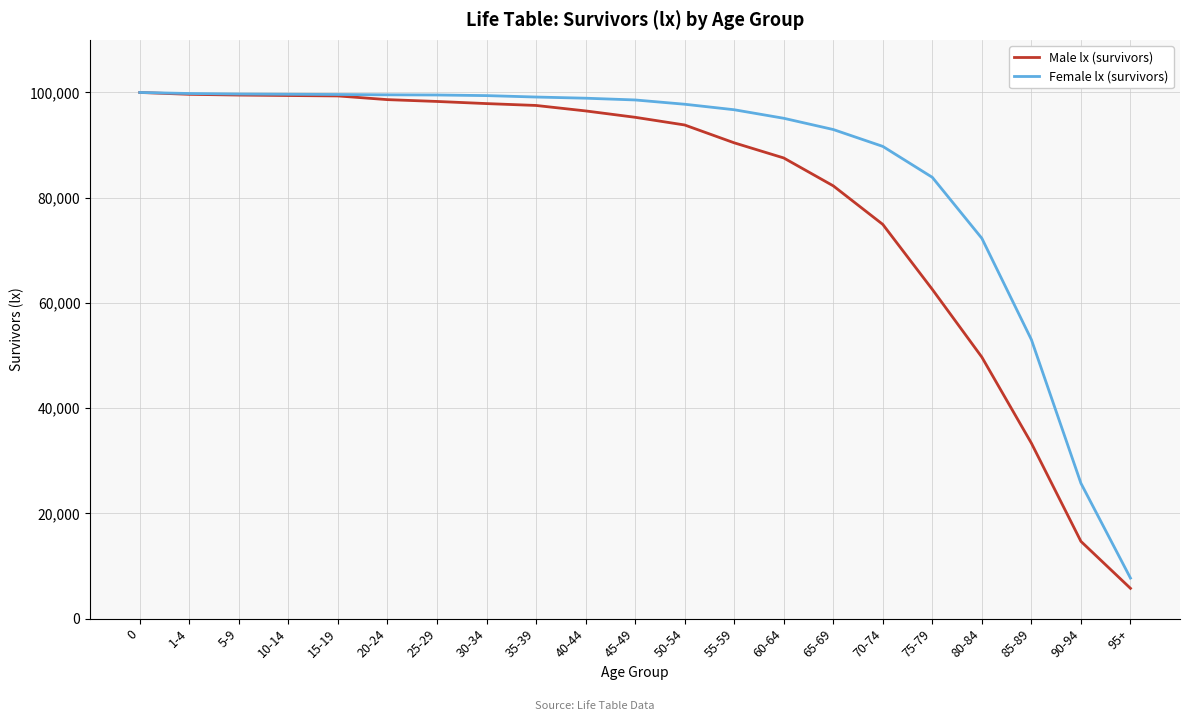

At how many categories does at least one series exceed 56897?

18